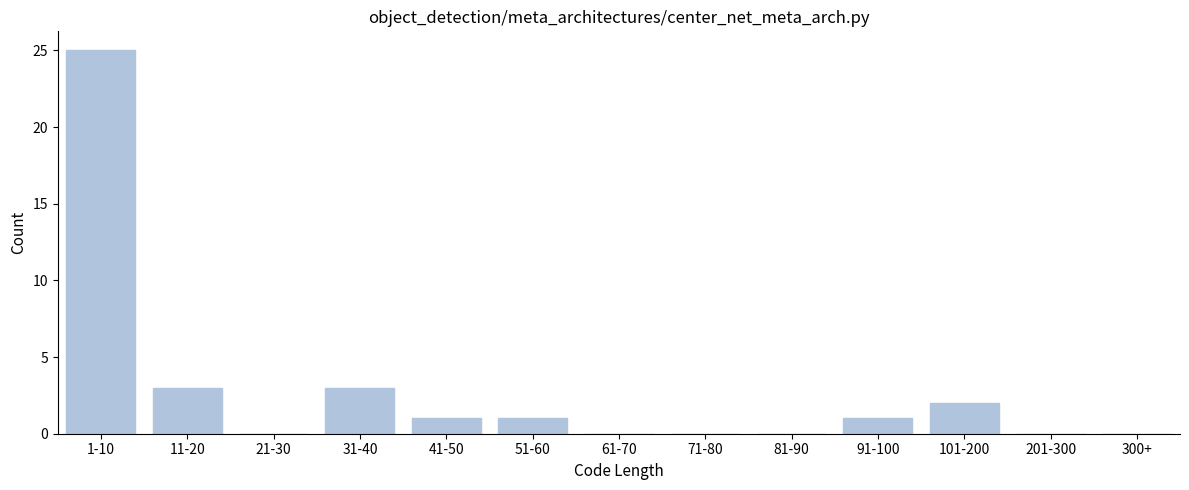

Reading left to right, list all the values displayed in this chart.

1-10=25	11-20=3	21-30=0	31-40=3	41-50=1	51-60=1	61-70=0	71-80=0	81-90=0	91-100=1	101-200=2	201-300=0	300+=0